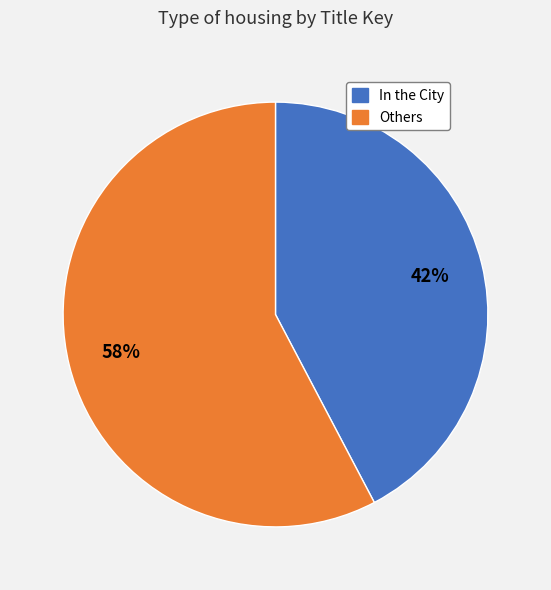

To the nearest percent, what is the average slice percentage?

50%